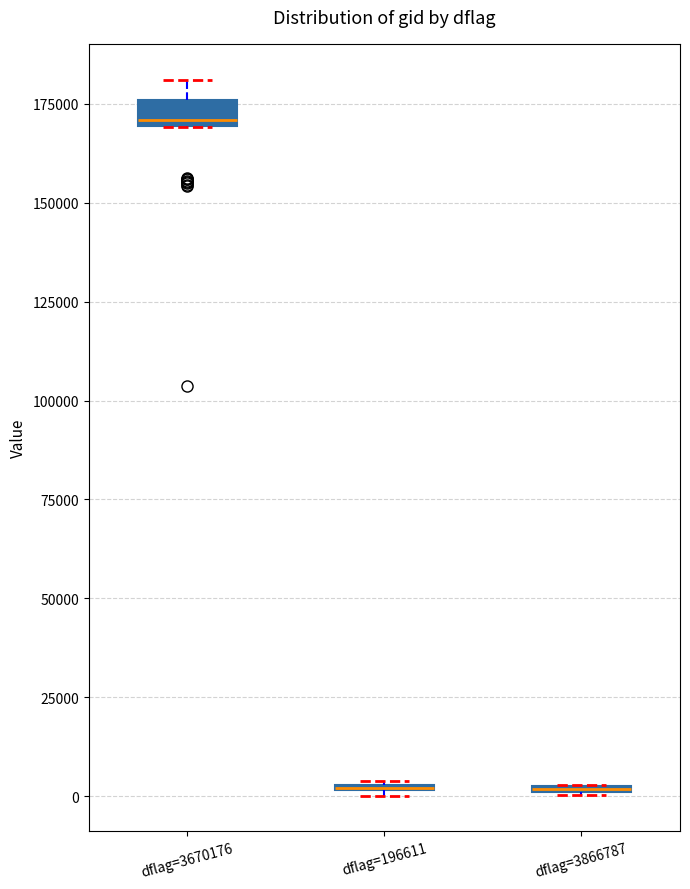

Where is the lower edge of the box for dflag=3670176 on the y-axis? The values are not printed on the chart, so give them approximately, as read against the axis.

170000